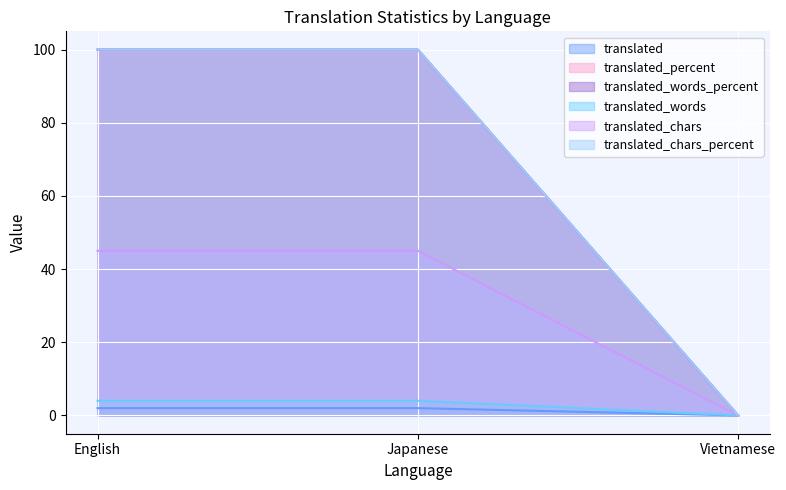

The translated series shows 1 at Japanese. True or false?

False